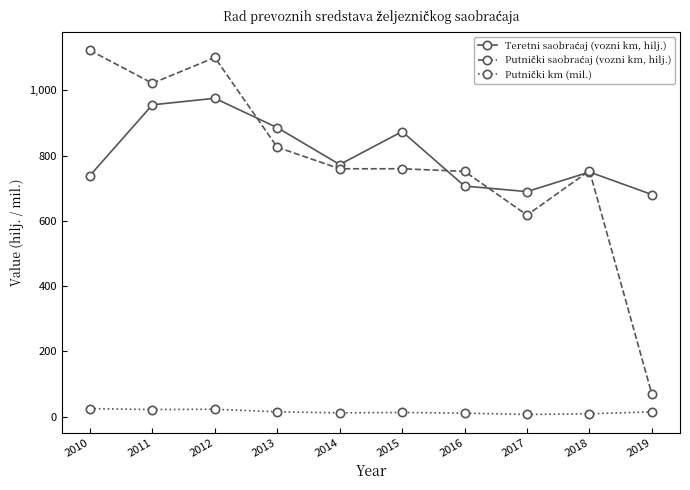

What is the lowest value of the Putnički km (mil.) series?

7